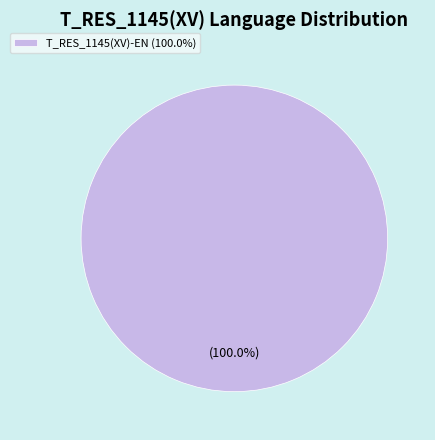

Is there any slice that represents more than half of the pie?

Yes